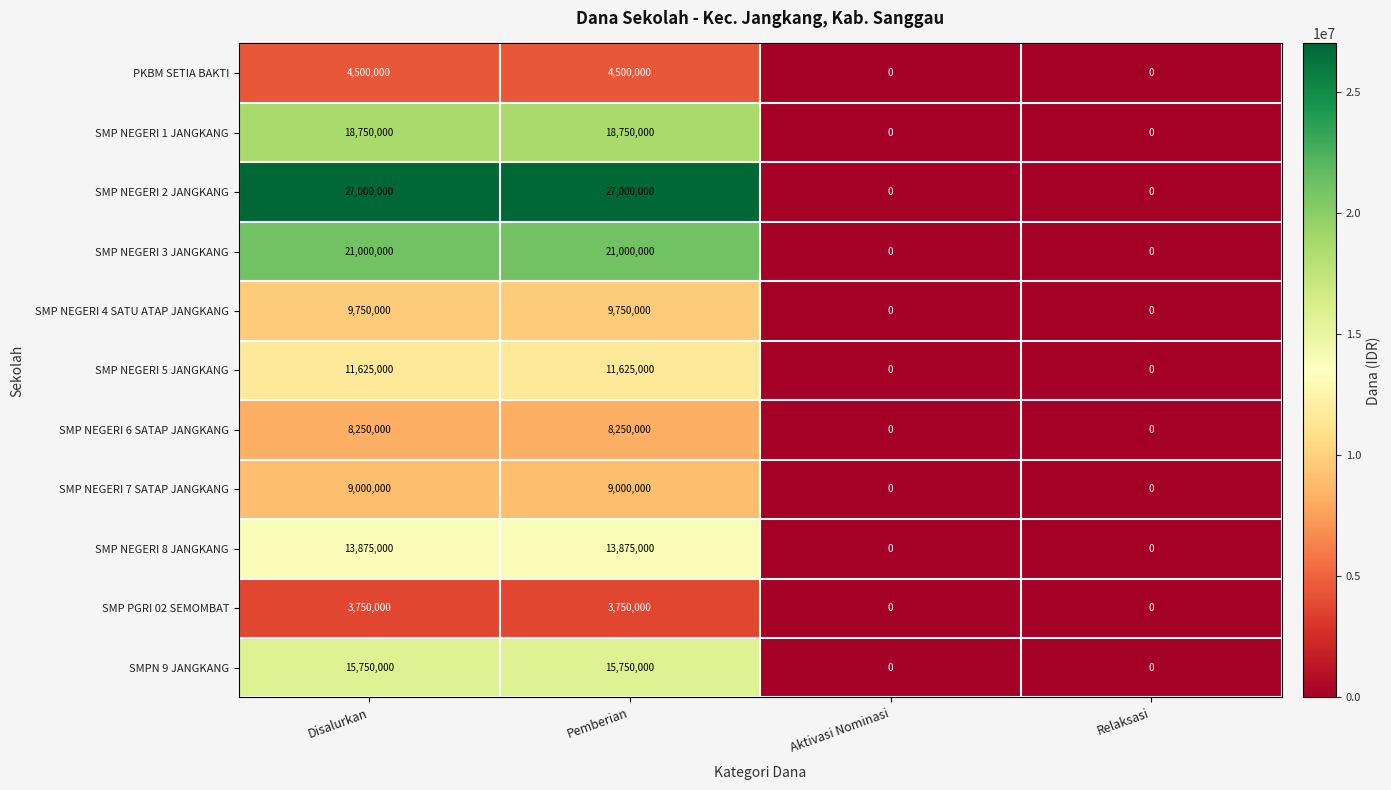

What is the sum of the SMP NEGERI 1 JANGKANG values at Pemberian and Disalurkan?

37500000